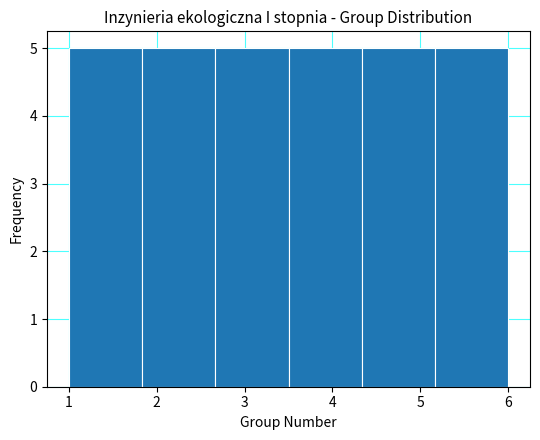

Reading left to right, list every bar in this chart as the range it spans on the x-axis followed by its height. Neither the bar edges nor the heights are printed on the chart, so give them approximately, as read against the axes.

1.0 to 1.8: 5
1.8 to 2.7: 5
2.7 to 3.5: 5
3.5 to 4.3: 5
4.3 to 5.2: 5
5.2 to 6.0: 5